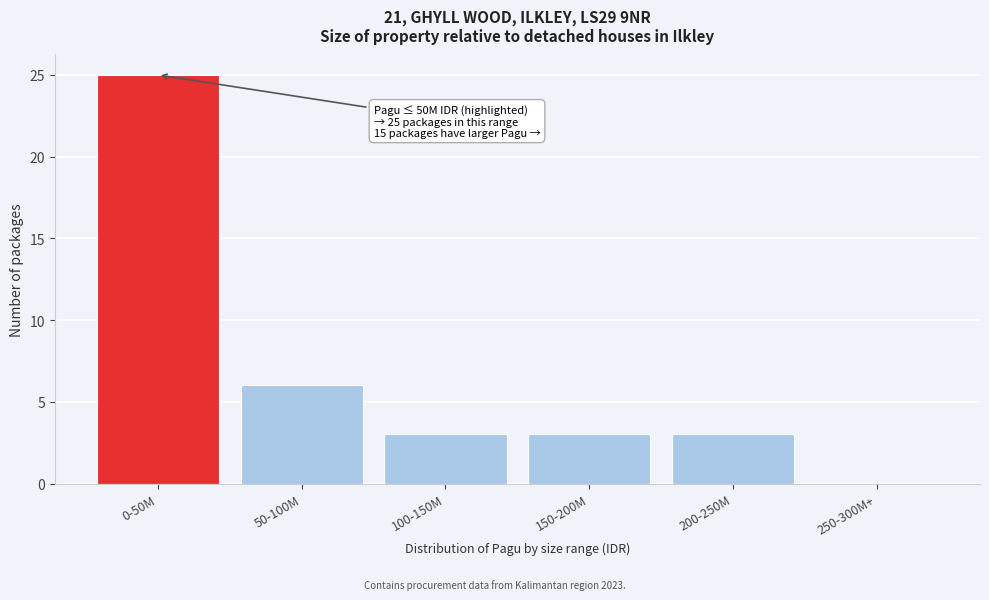

Reading right to left, extract all data points from this chart.

250-300M+=0	200-250M=3	150-200M=3	100-150M=3	50-100M=6	0-50M=25